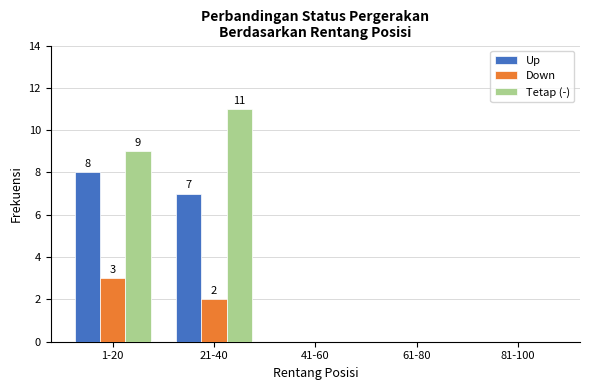

What is the total value across all series at 21-40?

20